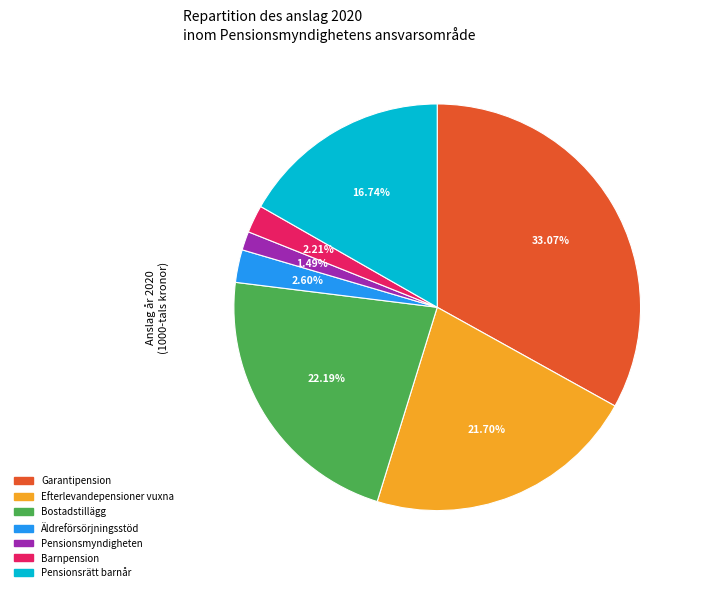

To the nearest percent, what is the average slice percentage?

14%